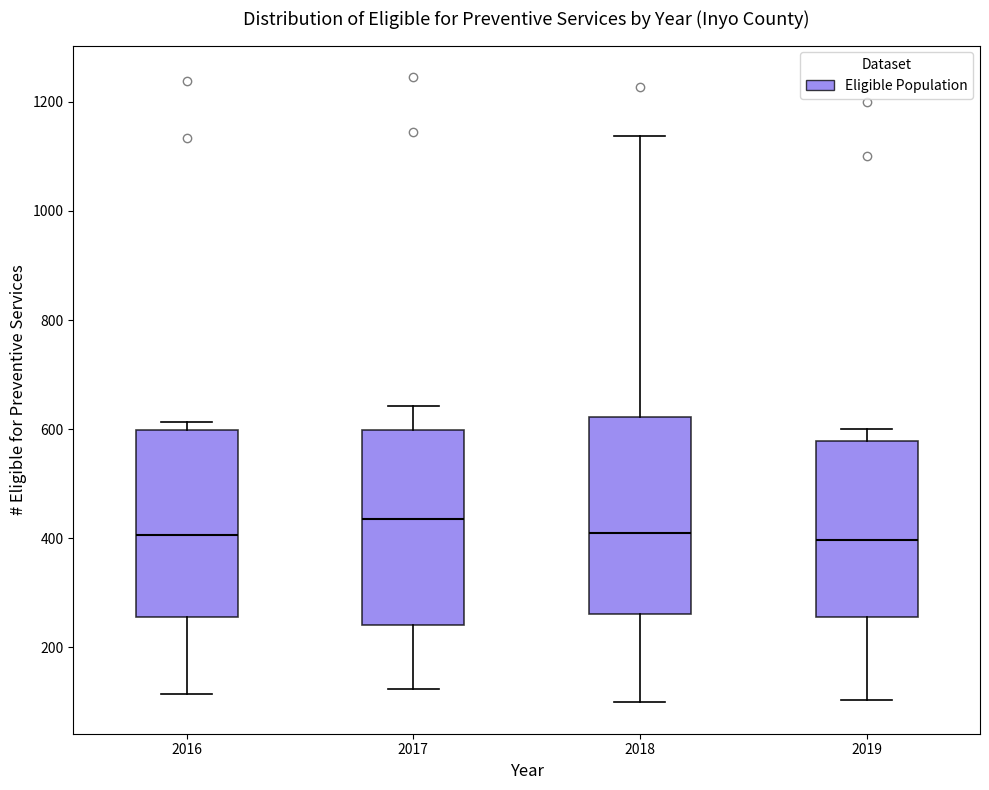

Where does the lower whisker of the box at x = 2018 end on the y-axis? The values are not printed on the chart, so give them approximately, as read against the axis.

100